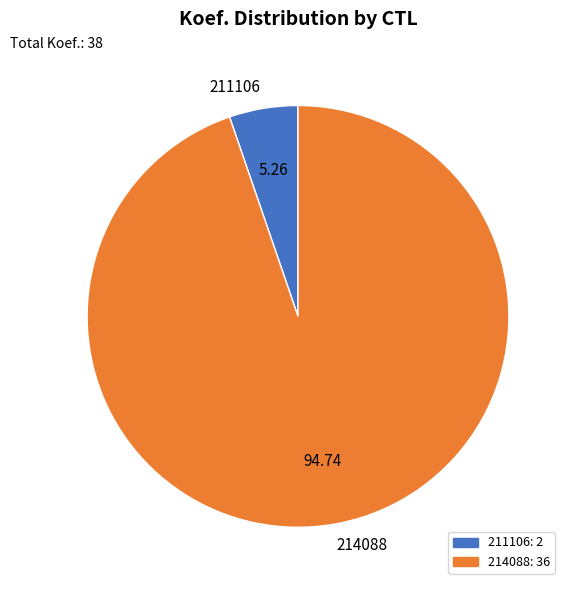

True or false: 211106 accounts for 1% of the total.

False